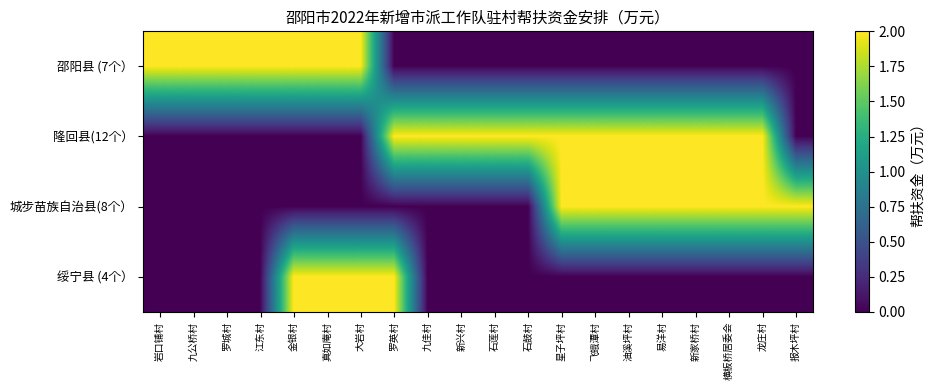

Which has a higher value, 江东村 or 易洋村?

江东村